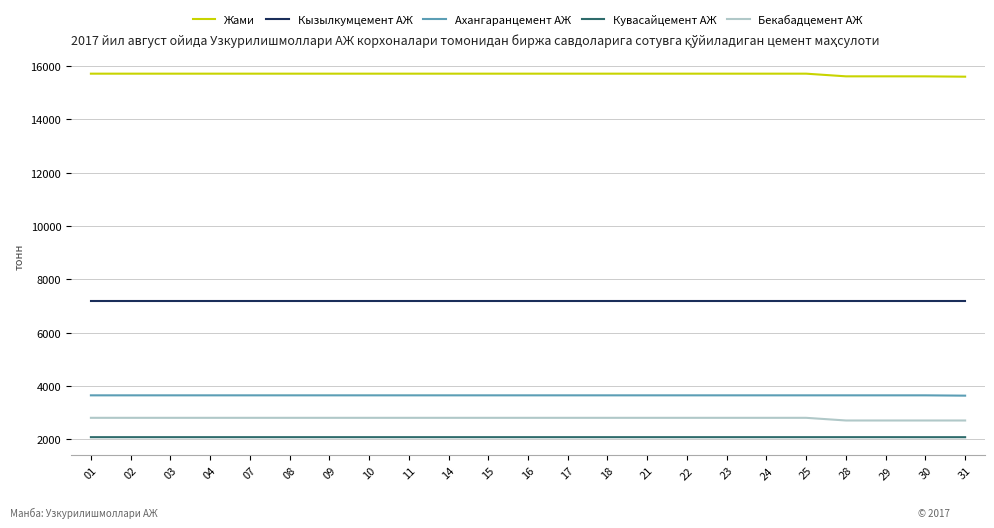

What are all the series names shown in the legend?

Жами, Кызылкумцемент АЖ, Ахангаранцемент АЖ, Кувасайцемент АЖ, Бекабадцемент АЖ